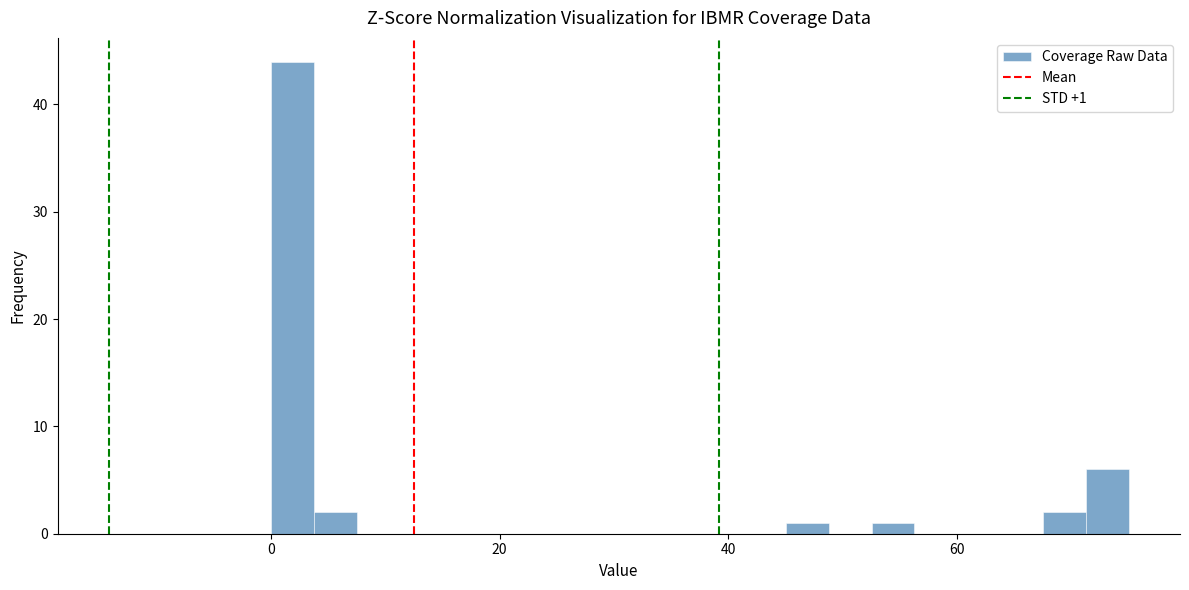

Read against the x-axis, roughly where is the centre of the tallest bar?

2